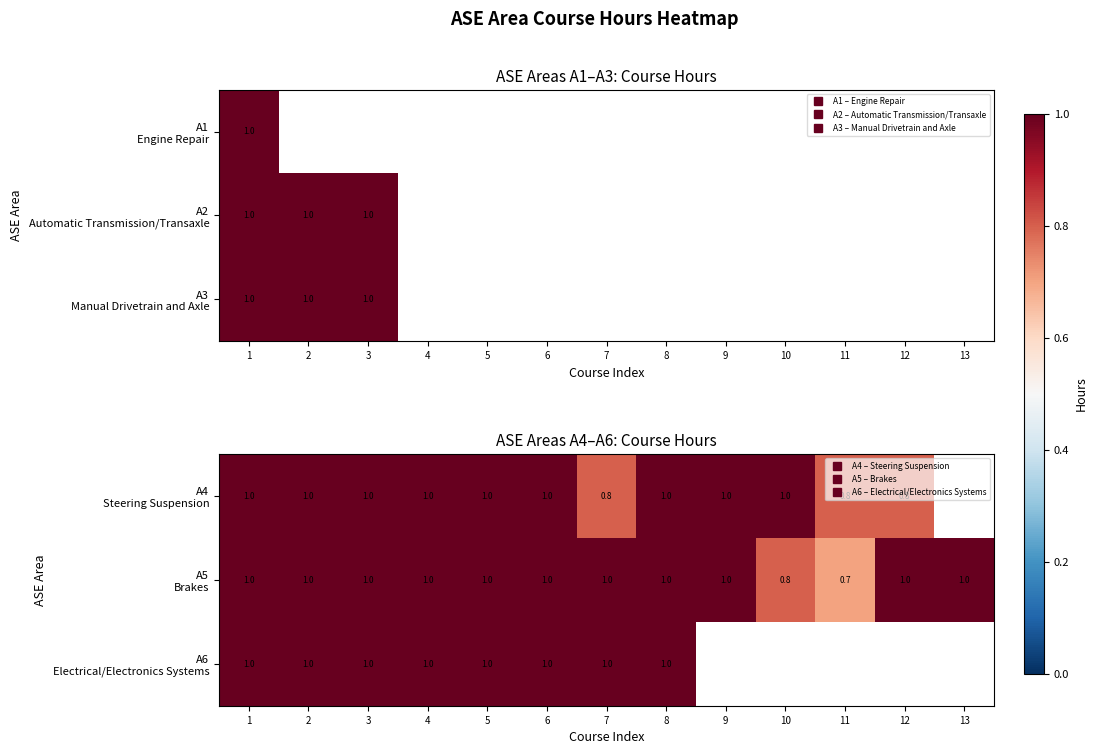

Is it true that A5 Brakes equals 1.6 at 6?

False